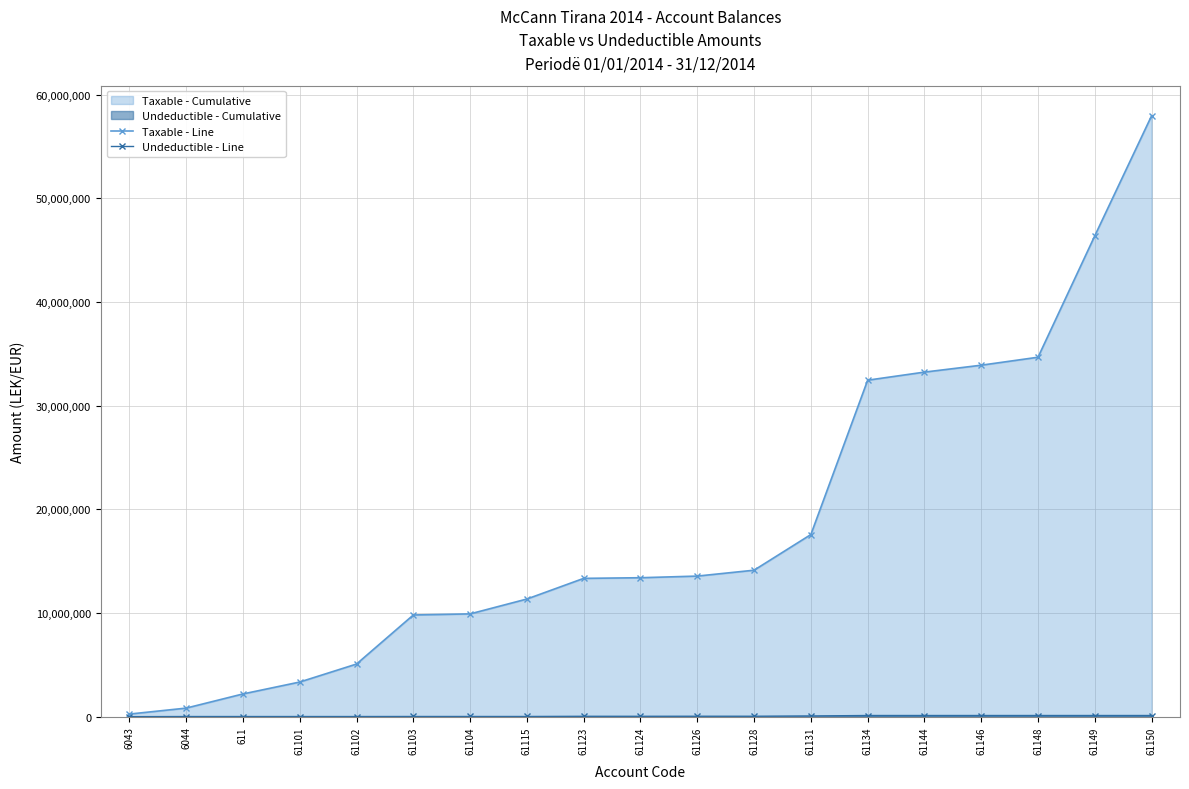

True or false: Undeductible - Line has a value of 16992.0 at 61115.

True